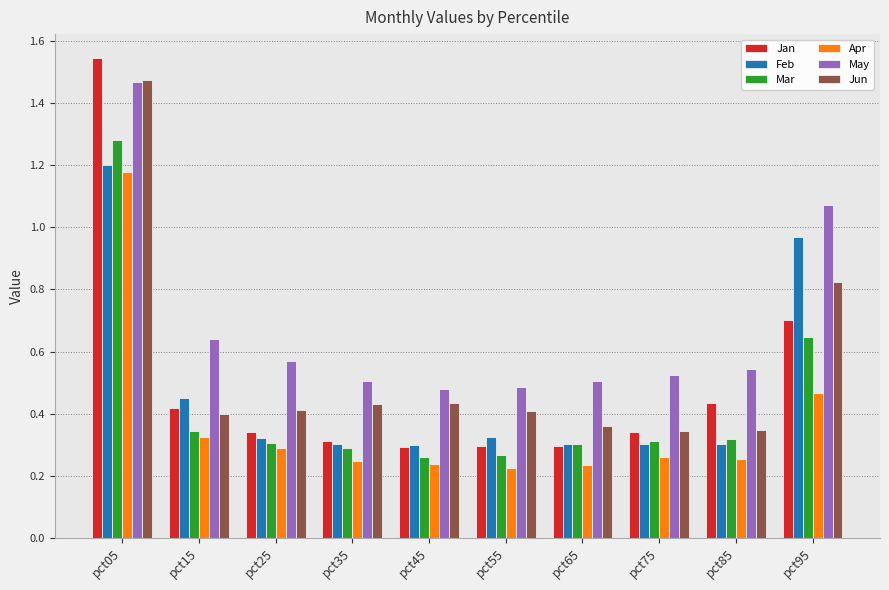

Which series has the widest spread of values?

Jan